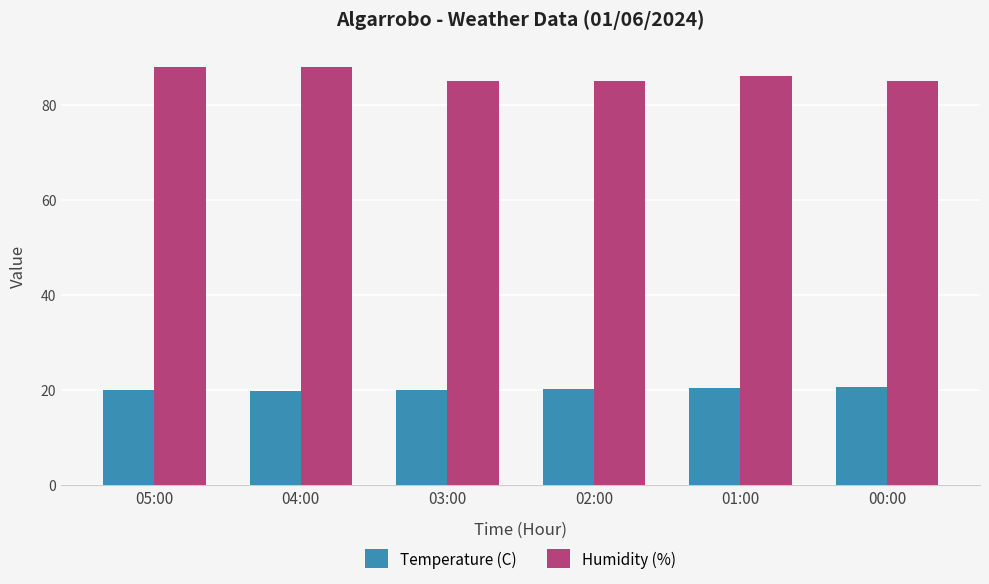

Count the number of data series in this chart.

2